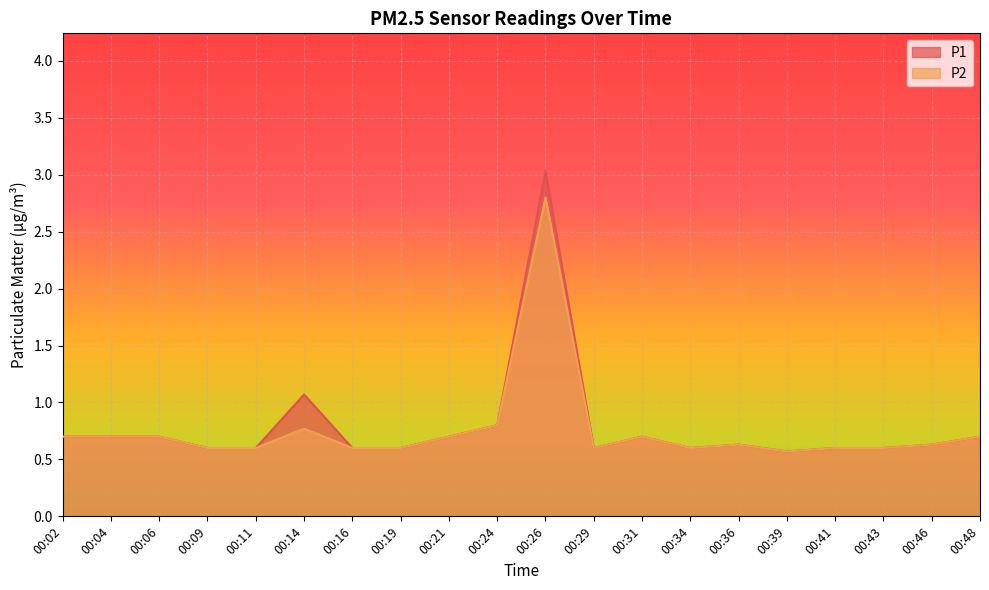

Reading left to right, what are all the values shown in this chart?

P1: 00:02=0.7	00:04=0.7	00:06=0.7	00:09=0.6	00:11=0.6	00:14=1.1	00:16=0.6	00:19=0.6	00:21=0.7	00:24=0.8	00:26=3.0	00:29=0.6	00:31=0.7	00:34=0.6	00:36=0.6	00:39=0.6	00:41=0.6	00:43=0.6	00:46=0.6	00:48=0.7
P2: 00:02=0.7	00:04=0.7	00:06=0.7	00:09=0.6	00:11=0.6	00:14=0.8	00:16=0.6	00:19=0.6	00:21=0.7	00:24=0.8	00:26=2.8	00:29=0.6	00:31=0.7	00:34=0.6	00:36=0.6	00:39=0.6	00:41=0.6	00:43=0.6	00:46=0.6	00:48=0.7